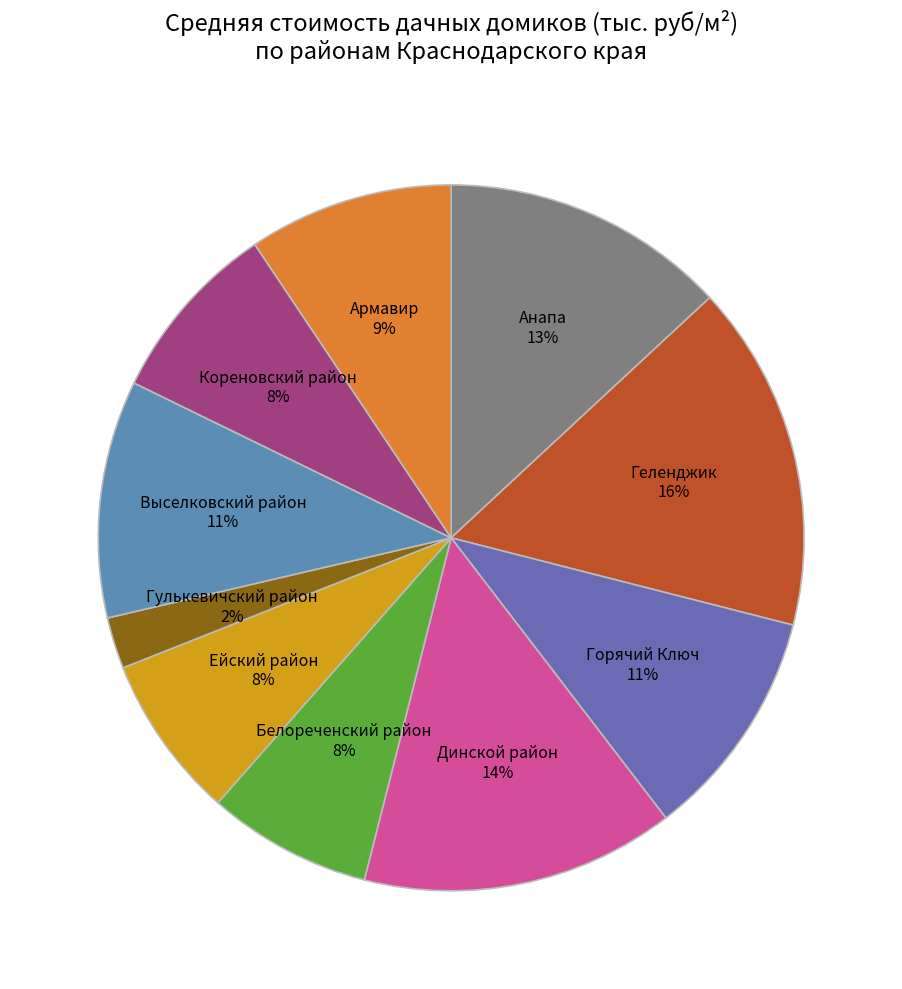

How many segments does this pie chart have?

10